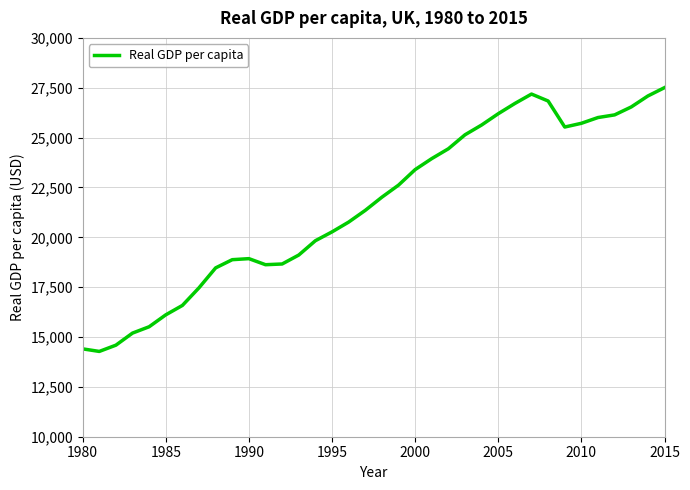

What is the greatest value displayed?

27505